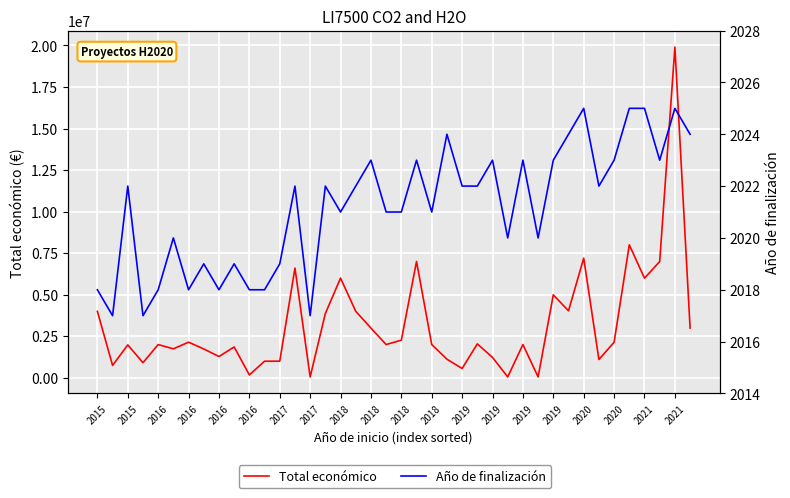

What value does the Año de finalización series have at 23?

2024